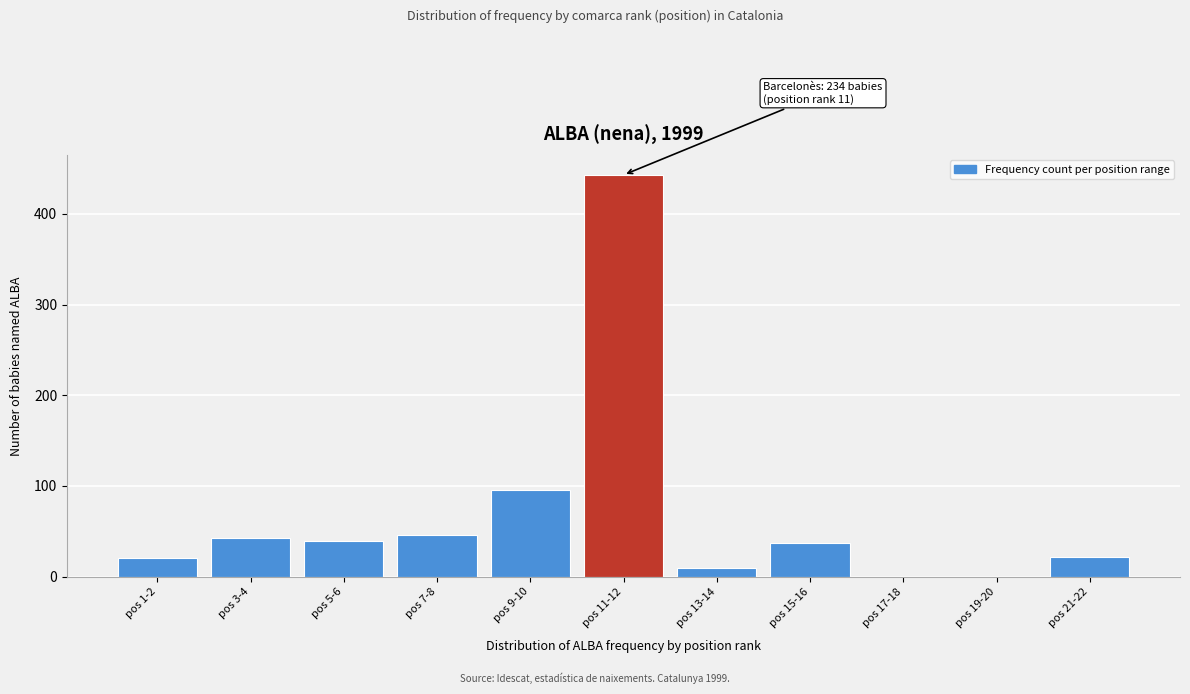

Reading left to right, what are all the values shown in this chart?

pos 1-2=20	pos 3-4=43	pos 5-6=39	pos 7-8=46	pos 9-10=95	pos 11-12=443	pos 13-14=10	pos 15-16=37	pos 17-18=0	pos 19-20=0	pos 21-22=22